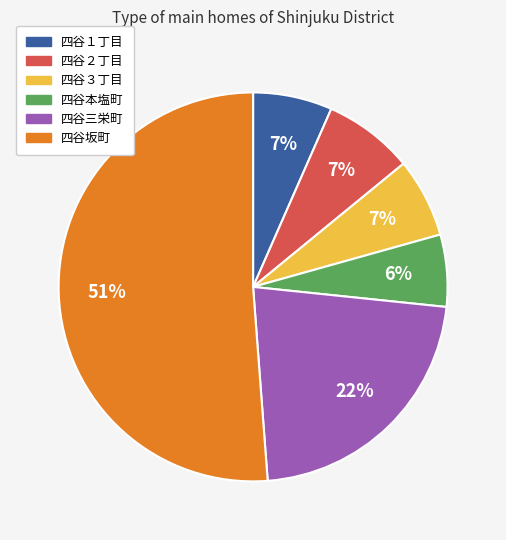

Do 四谷１丁目 and 四谷本塩町 together represent more than half of the pie?

No